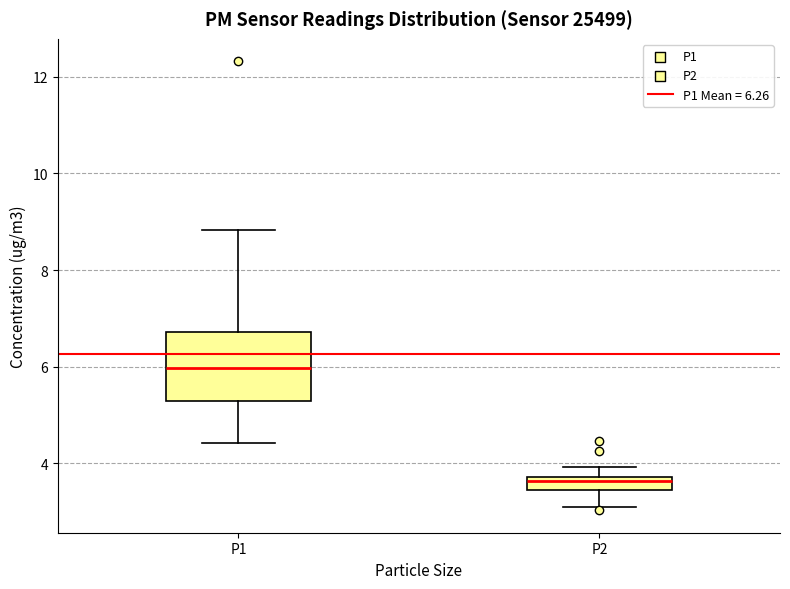

Comparing the boxes themselves (not the whiskers), which one is the tallest?

P1